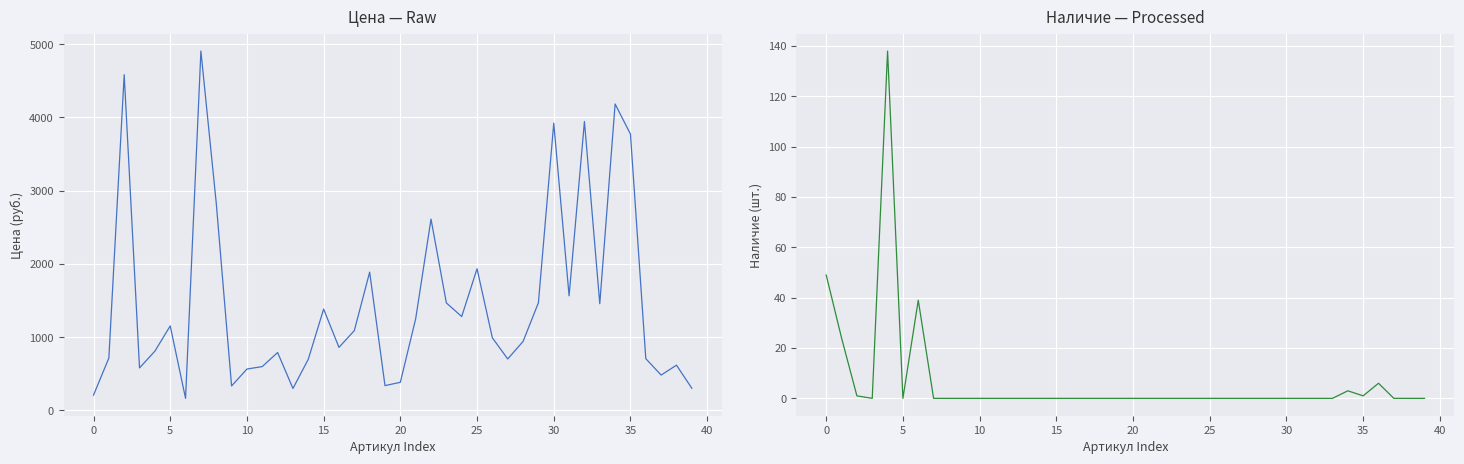

Which series has the largest range (max minus min)?

Цена